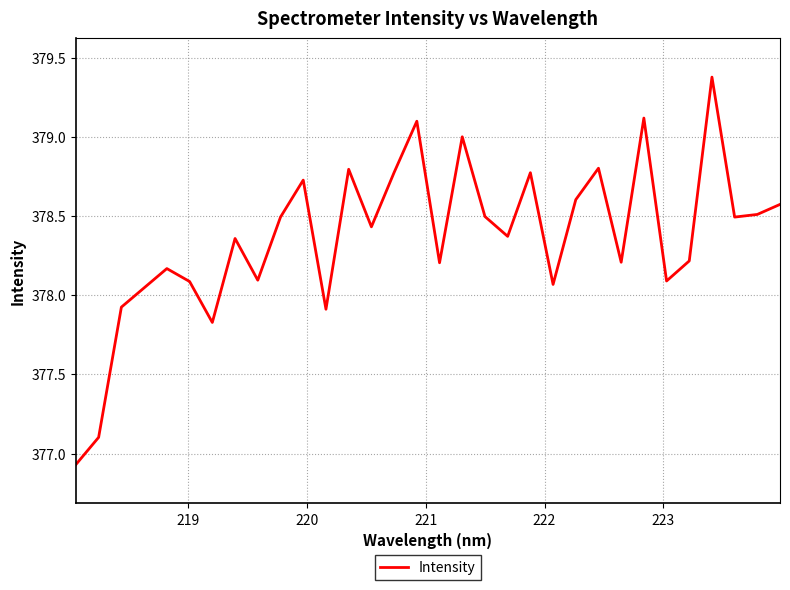

What is the difference between the maximum and minimum values?

2.4